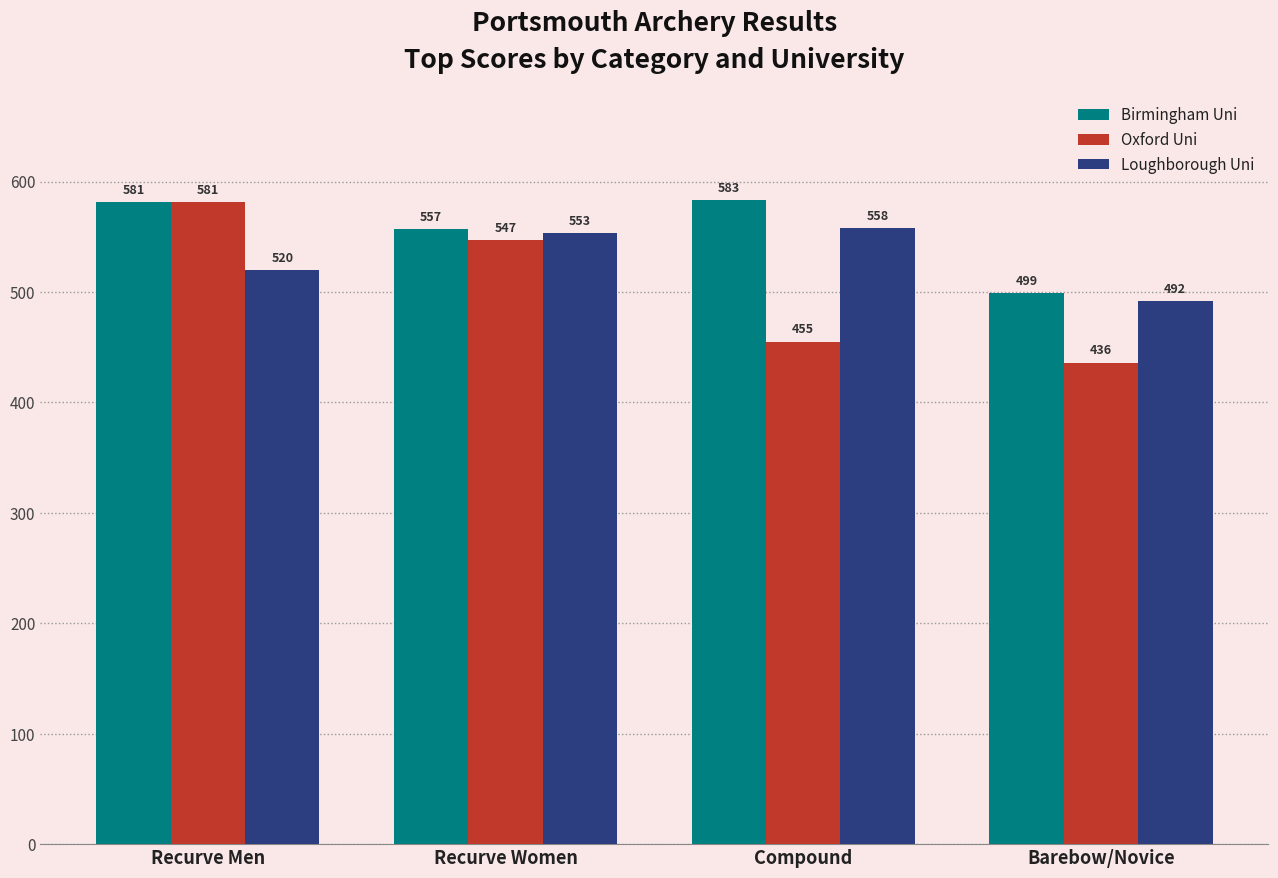

Is it true that Loughborough Uni equals 558 at Compound?

True